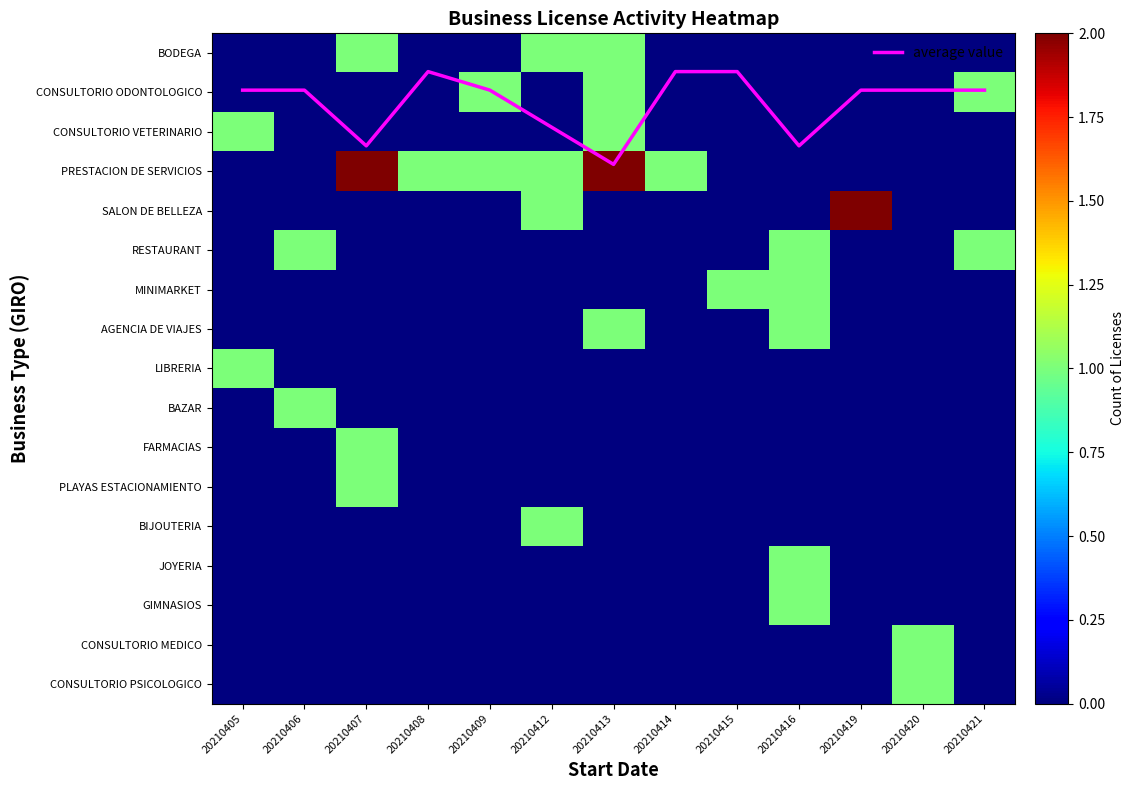

Which series has the widest spread of values?

average value